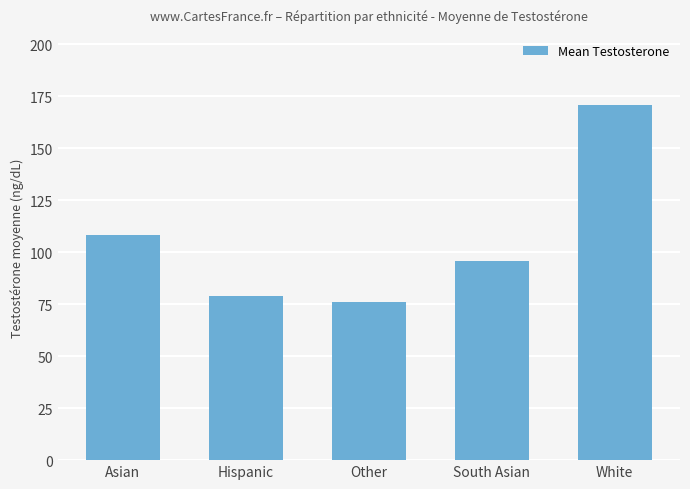

List the labels in order of value, smallest first.

Other, Hispanic, South Asian, Asian, White